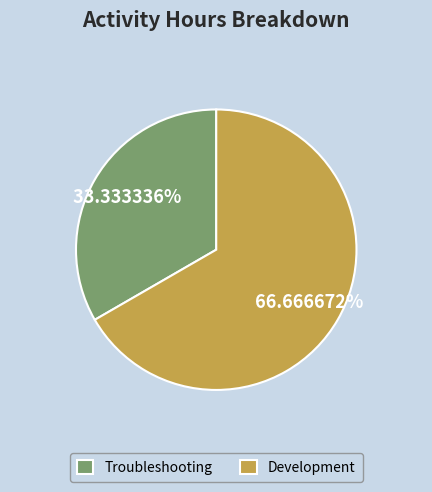

Approximately how many times larger is the value at Troubleshooting compared to Development?

0.5